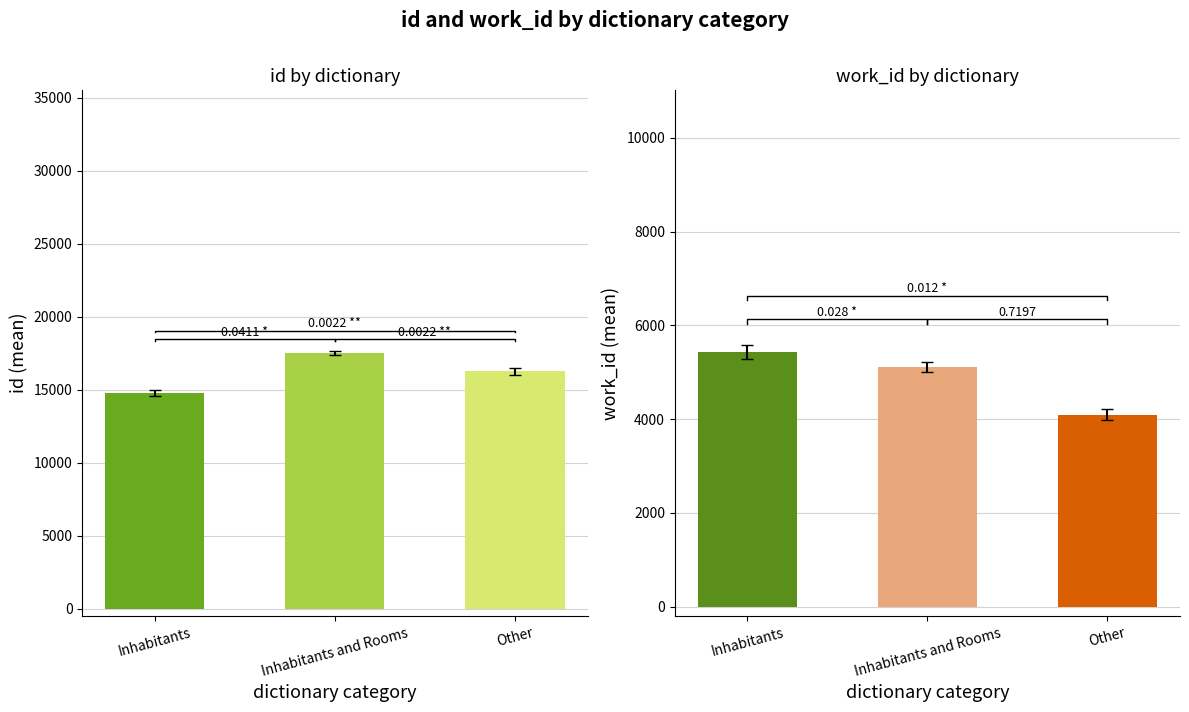

At which label does id first exceed 16256?

Inhabitants and Rooms